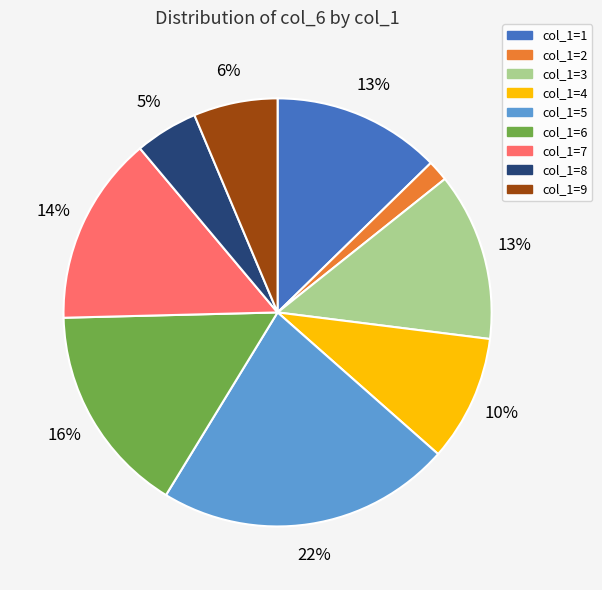

Is there any slice that represents more than half of the pie?

No